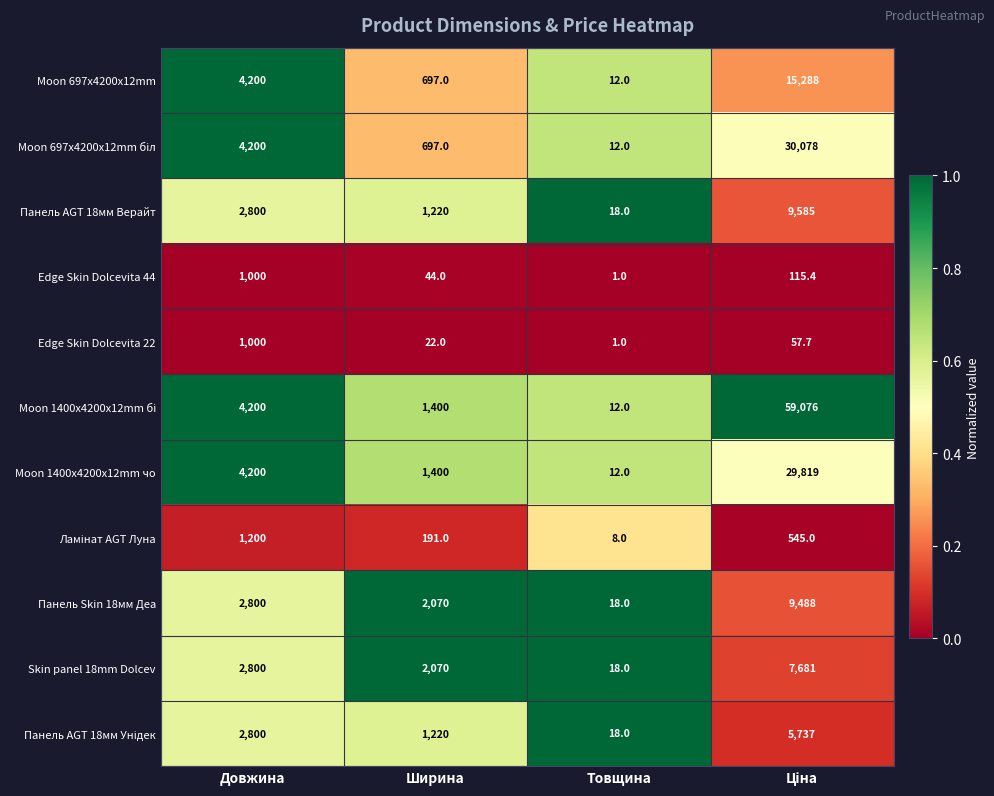

Is the value of Moon 1400x4200x12mm чо at Товщина greater than the value of Панель Skin 18мм Деа at Товщина?

No